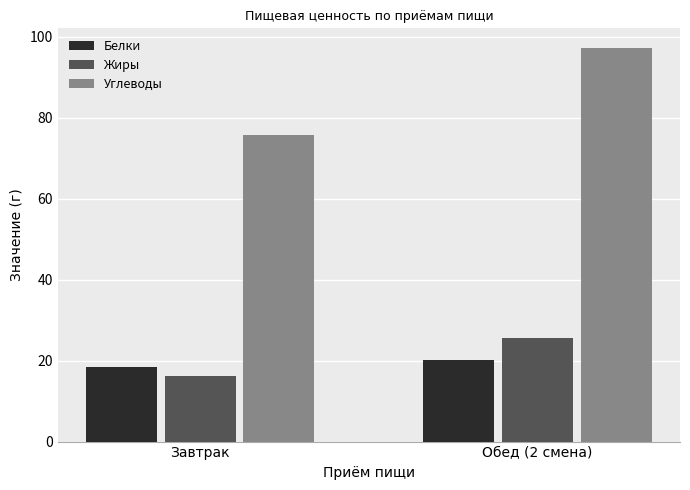

What is the difference between the Жиры values at Обед (2 смена) and Завтрак?

9.5